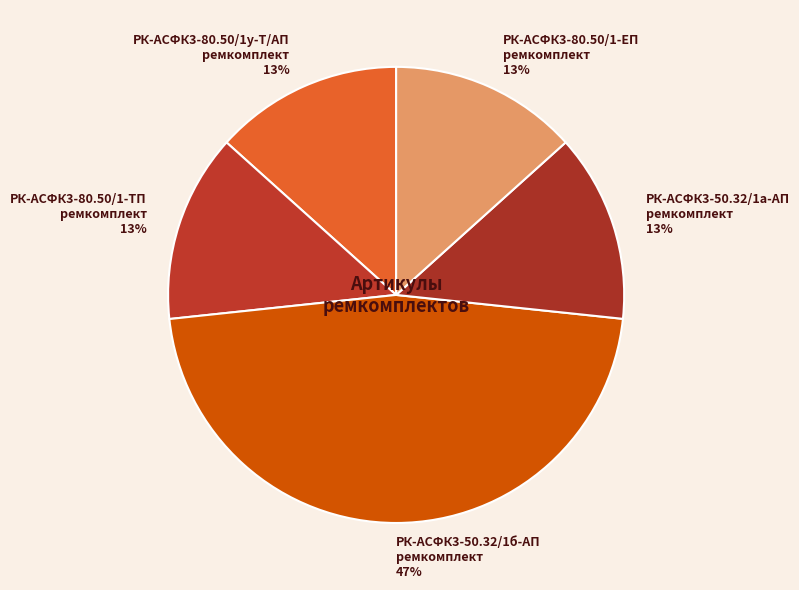

How many segments does this pie chart have?

5